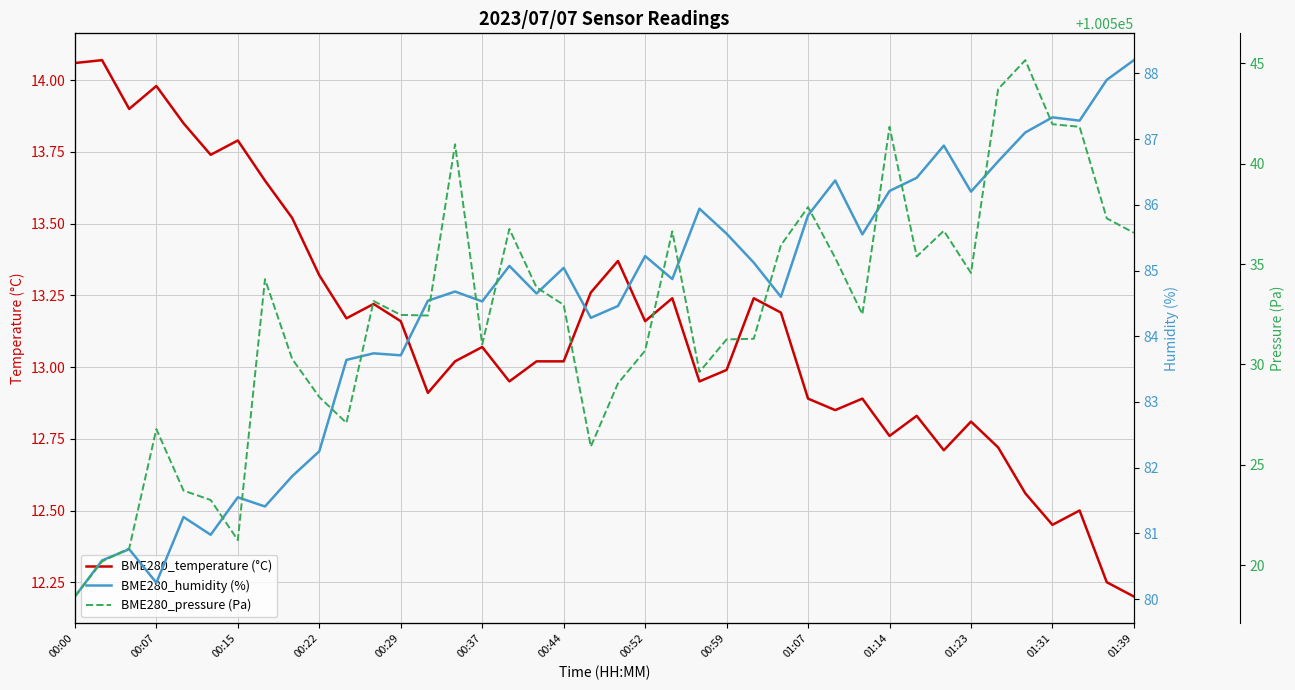

How many values in the BME280_humidity (%) series exceed 84?

27